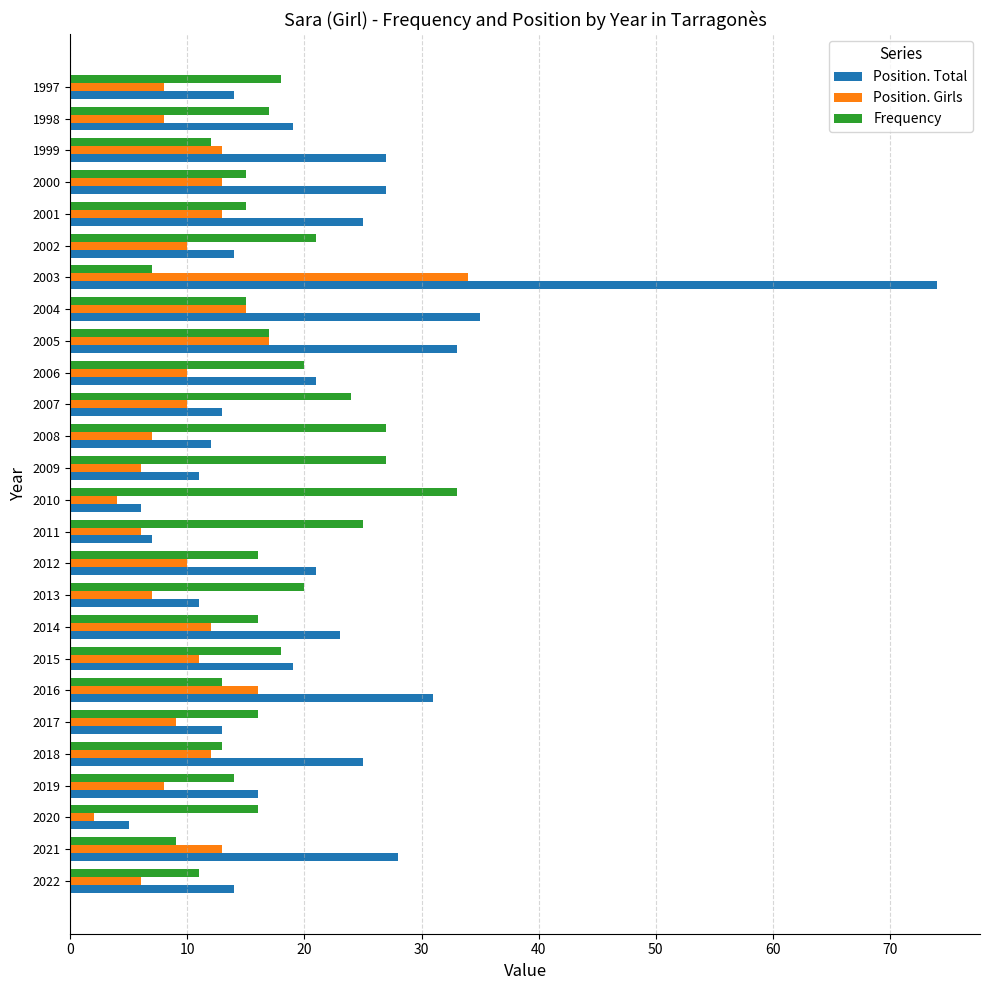

What is the spread (max minus min) of values at 2015?

8